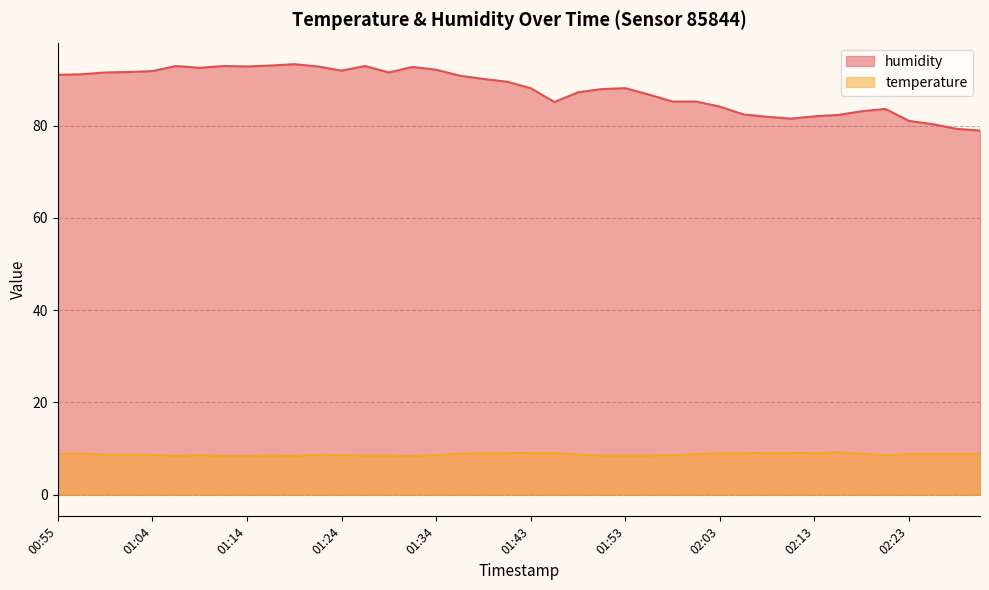

Reading left to right, extract all data points from this chart.

temperature: 8.9	8.9	8.7	8.7	8.7	8.4	8.6	8.4	8.4	8.5	8.4	8.7	8.6	8.5	8.5	8.4	8.6	8.9	9.0	9.0	9.1	9.1	8.7	8.5	8.5	8.5	8.6	8.8	9.0	9.0	9.1	9.1	9.0	9.2	8.9	8.6	8.8	8.8	8.8	8.9
humidity: 91.0	91.1	91.5	91.6	91.8	92.9	92.5	92.9	92.8	93.0	93.3	92.8	91.9	92.9	91.5	92.7	92.1	90.8	90.1	89.5	88.1	85.1	87.2	87.9	88.1	86.7	85.2	85.2	84.1	82.4	81.9	81.5	82.0	82.3	83.1	83.6	81.0	80.3	79.3	78.9